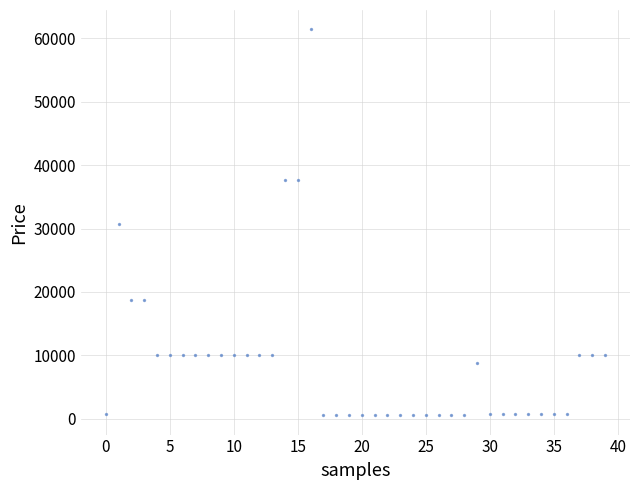

What is the range of Y values (max minus min)?

60895.3